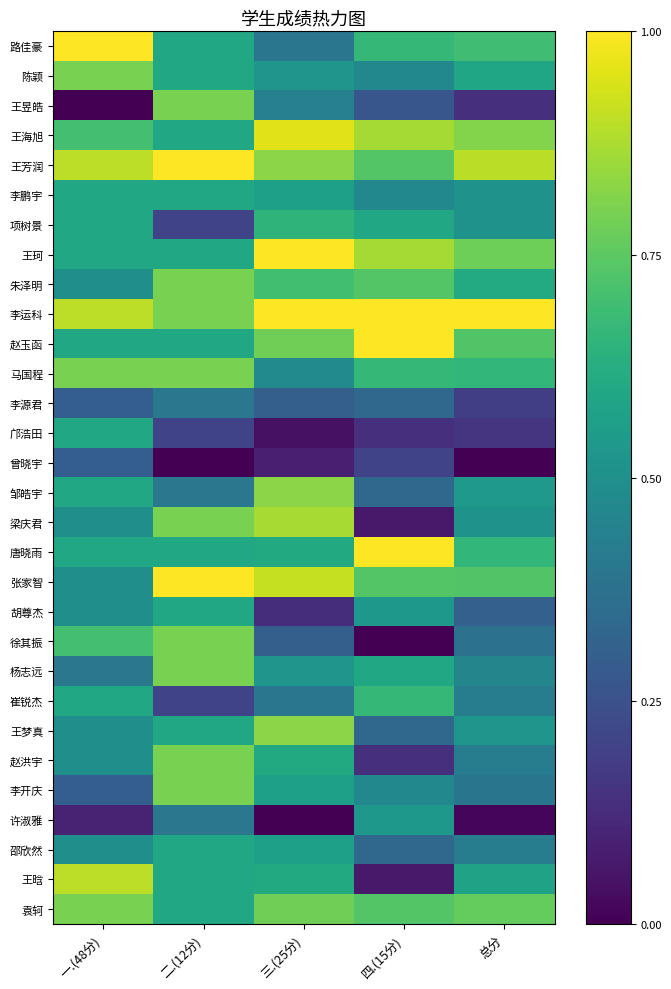

Count the number of data series in this chart.

30